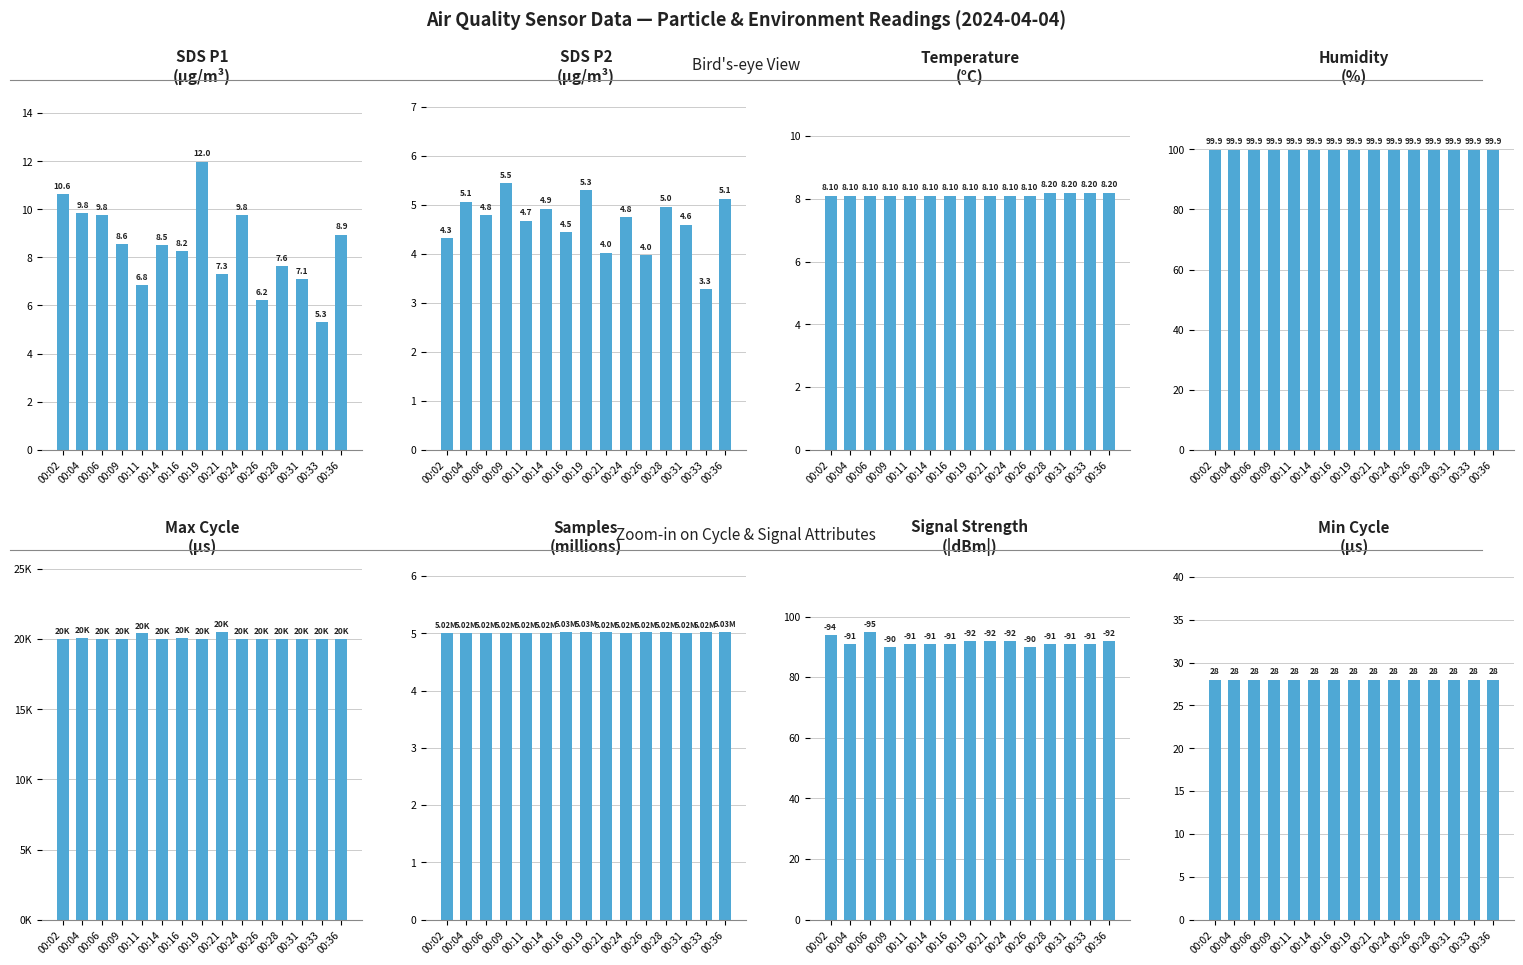

What is the difference between the SDS_P1 values at 00:24 and 00:09?

1.2